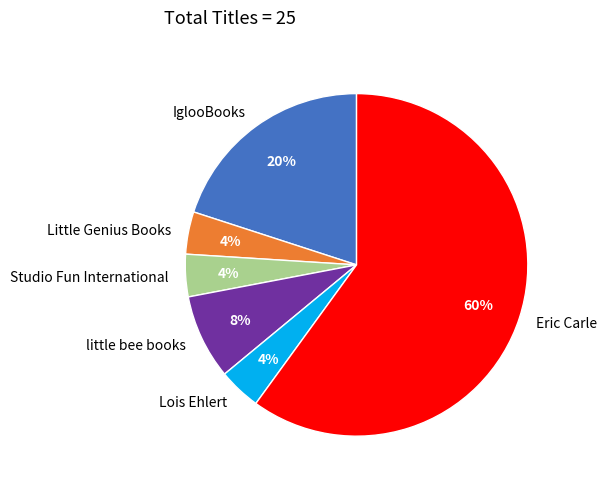

Which slice is the largest?

Eric Carle